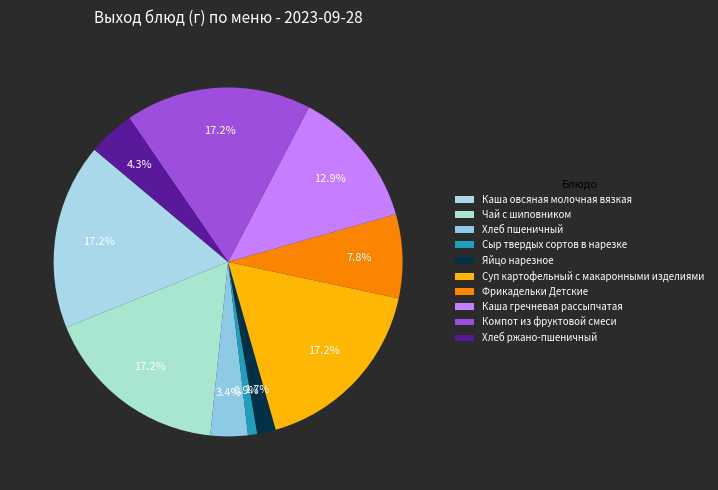

Which slice is the largest?

Каша овсяная молочная вязкая